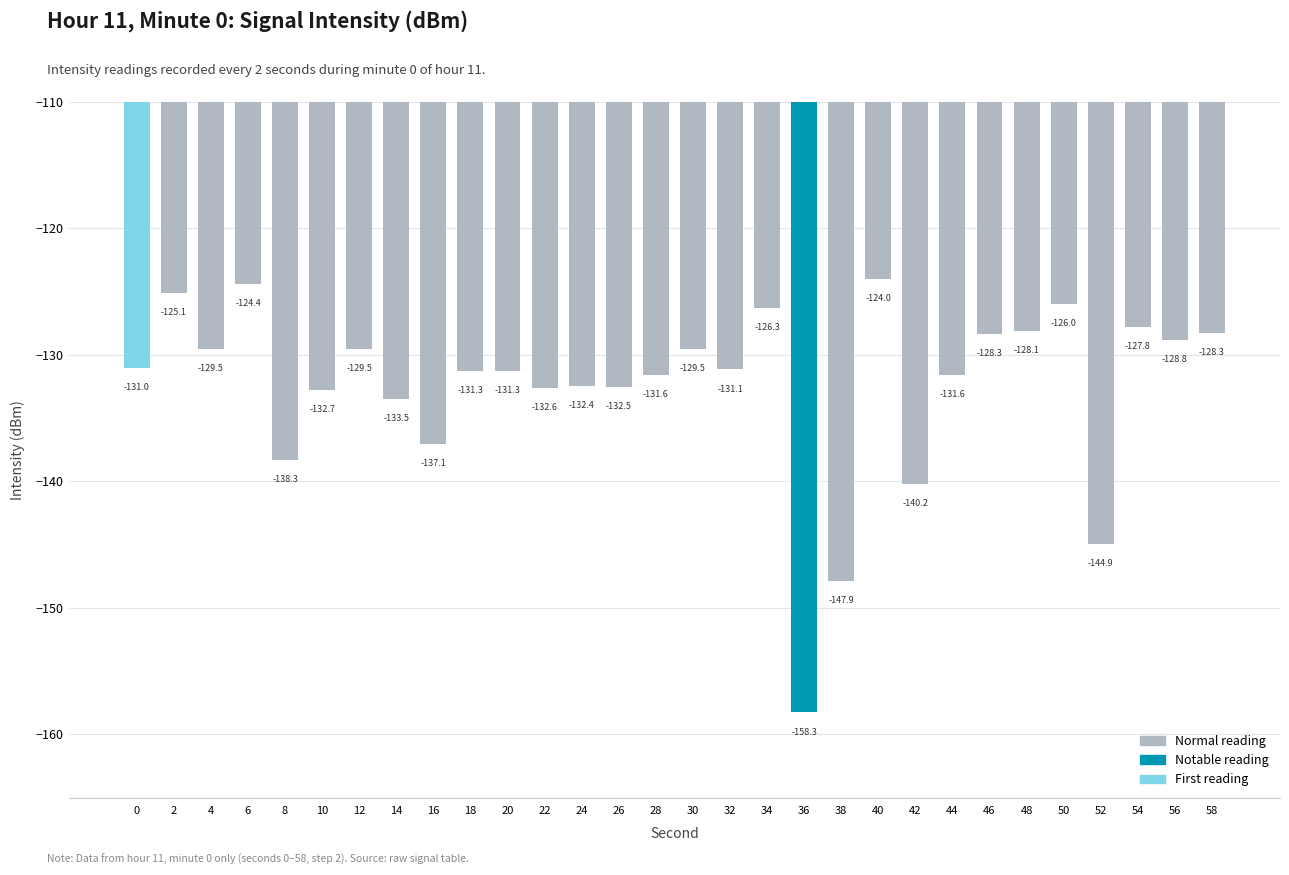

What is the value of the 1st bar from the left?

-131.0